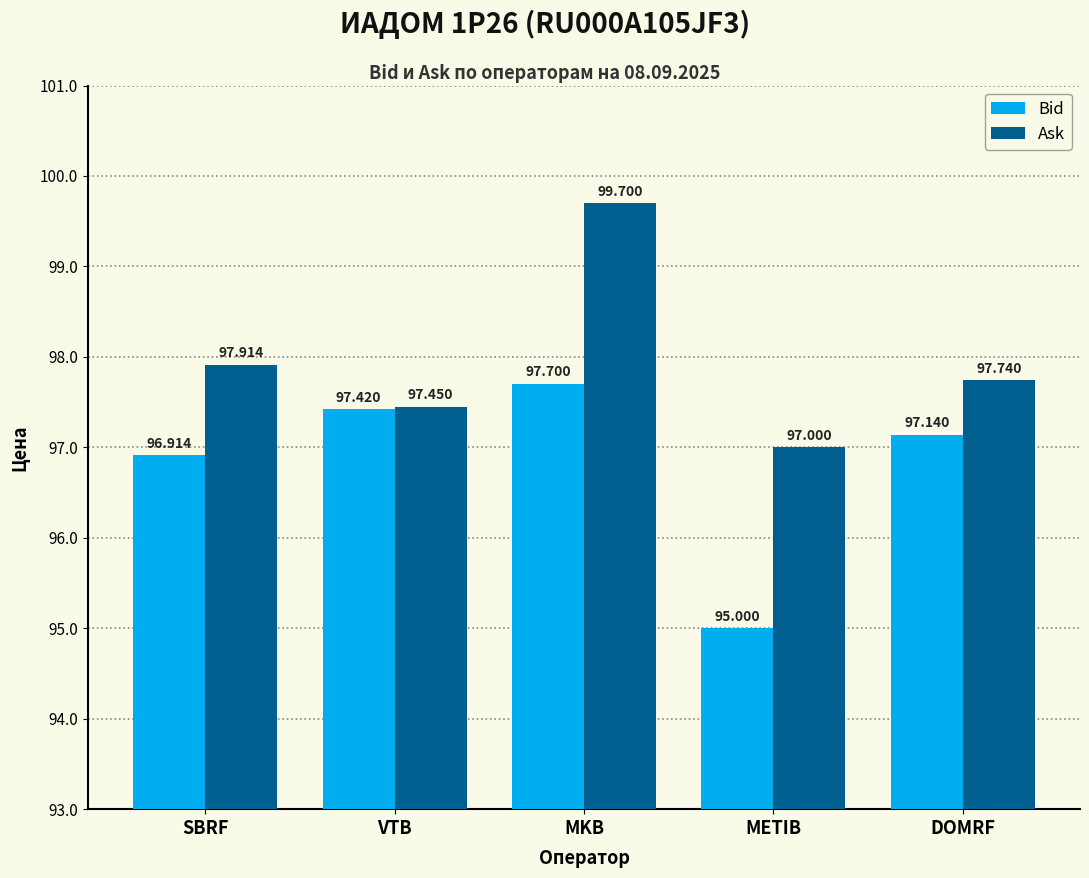

Which label corresponds to the smallest value in the chart?

METIB